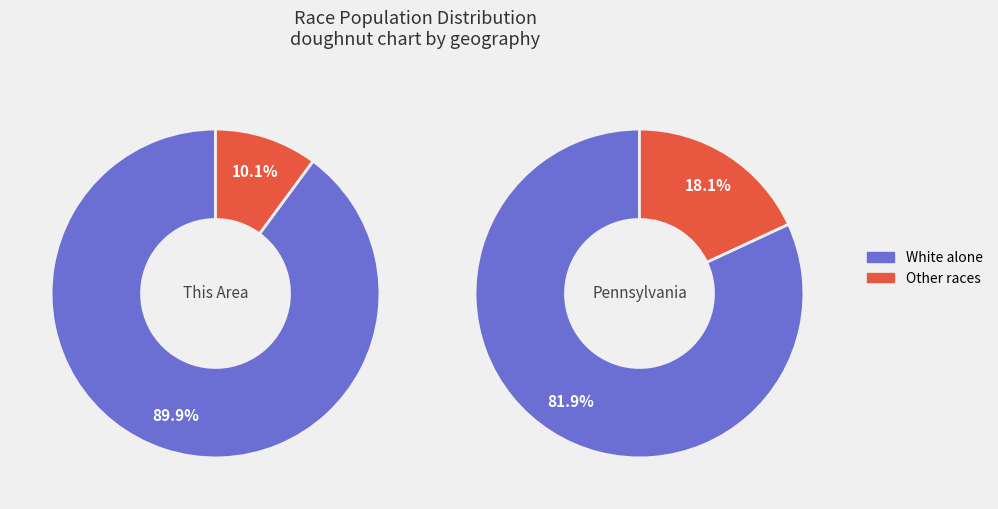

Which category accounts for the majority?

White alone